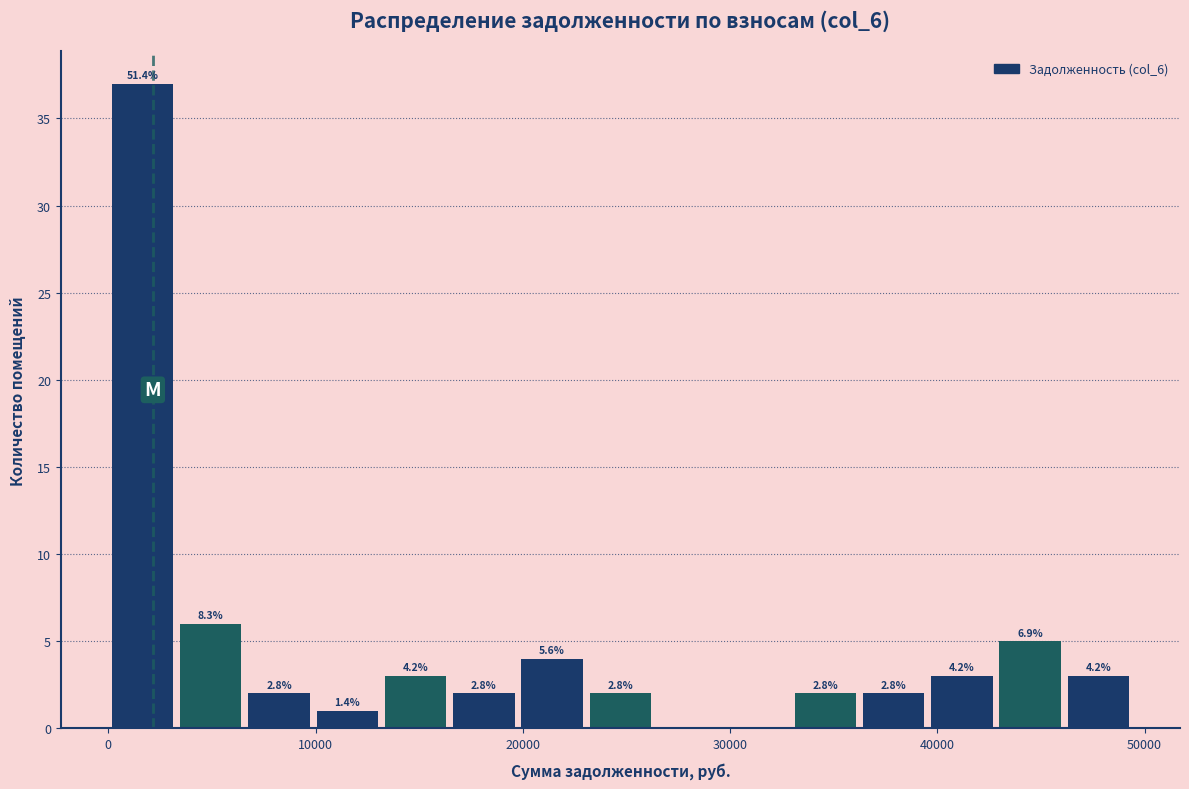

Around what value on the x-axis is the tallest bar? Give the approximate position of its centre, as read against the axis.

2000